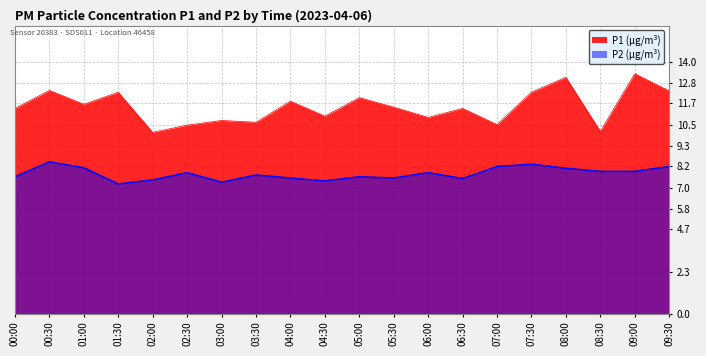

What is the difference between the second highest and minimum values in the P1 series?

3.1